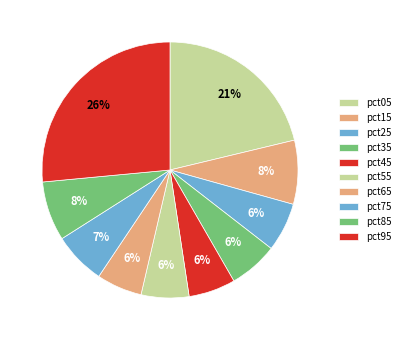

How many segments does this pie chart have?

10